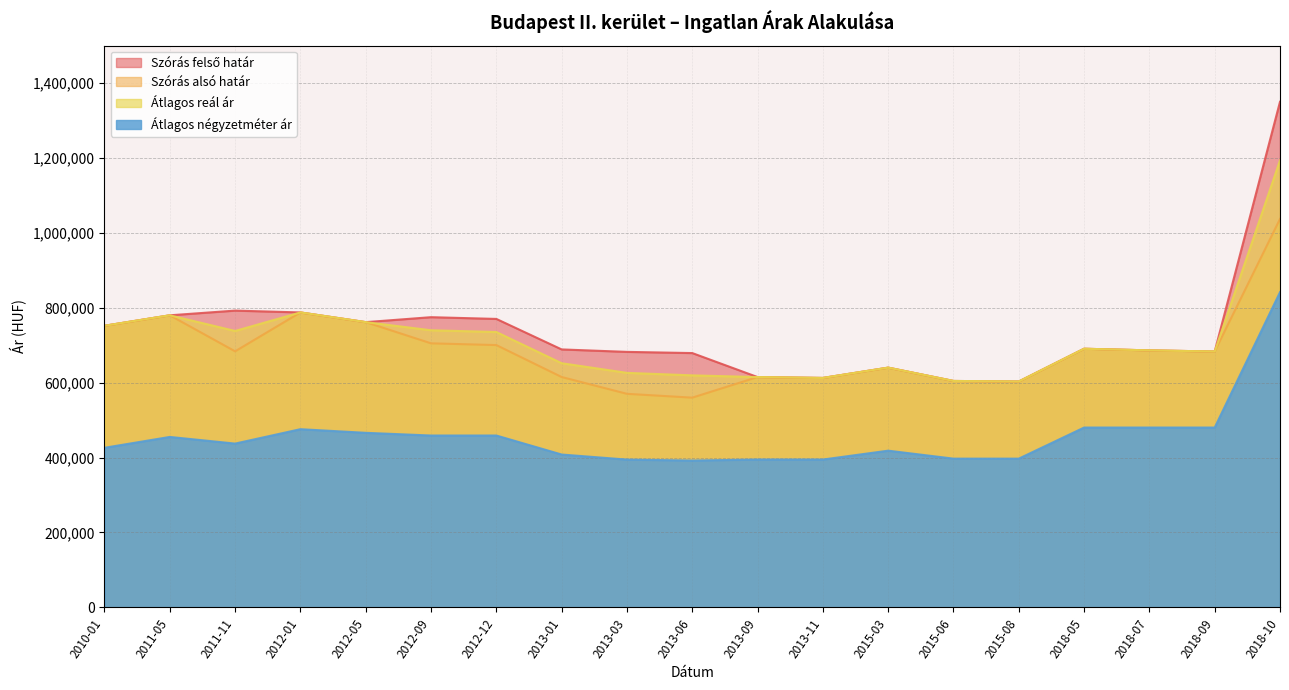

Is the value of Átlagos négyzetméter ár at 2012-09 greater than the value of Szórás felső határ at 2018-09?

No